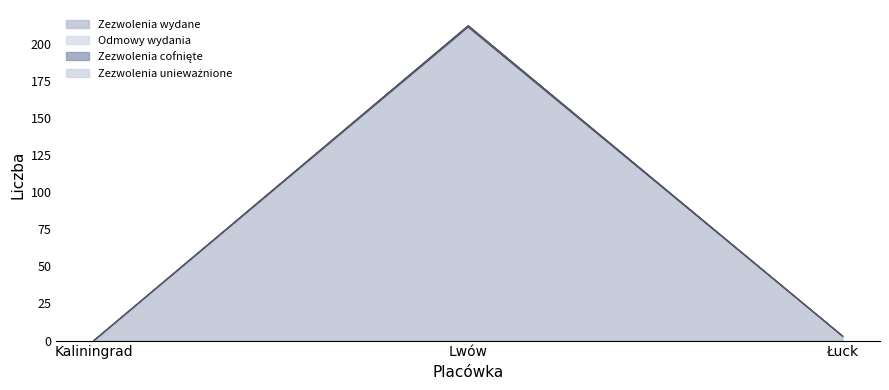

What is the average value of the Zezwolenia wydane series?

71